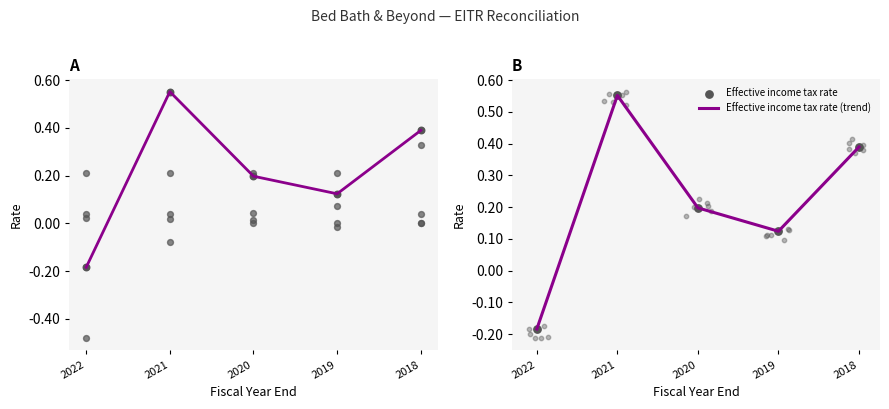

The value of Effective income tax rate (trend) at 2020 is 0.3. True or false?

False